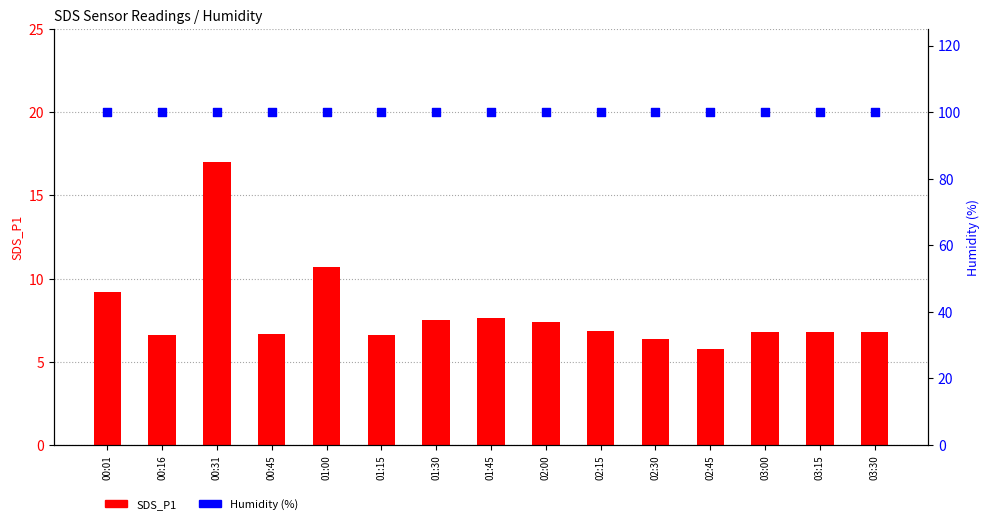

Is the value of SDS_P1 at 03:30 greater than the value of Humidity at 03:15?

No